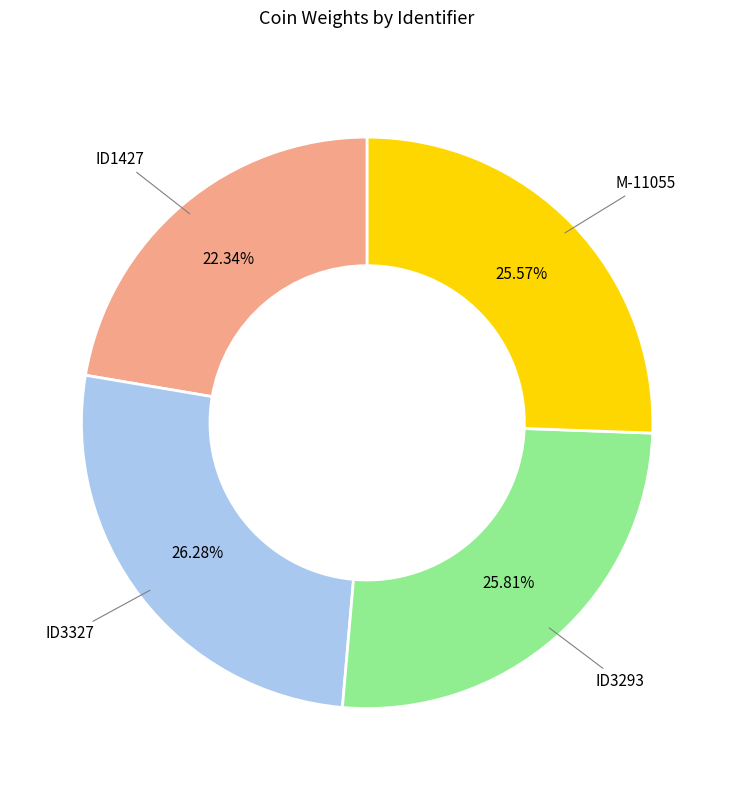

To the nearest percent, what is the difference between the largest and smallest slice percentages?

4%